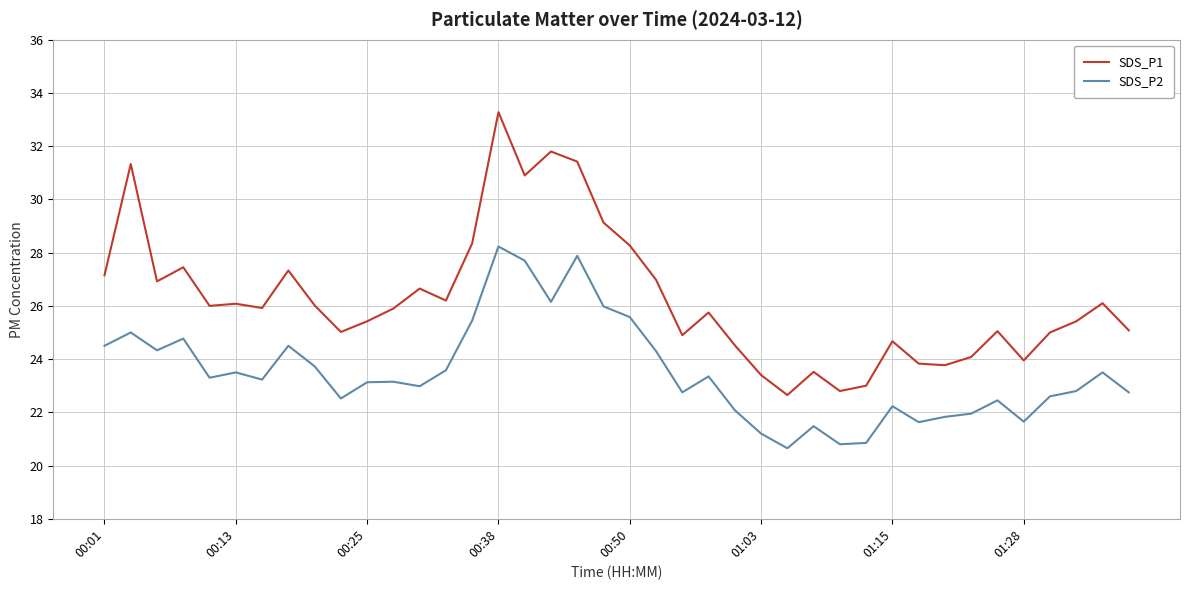

Rank the series by their average value, from highest to lowest.

SDS_P1, SDS_P2